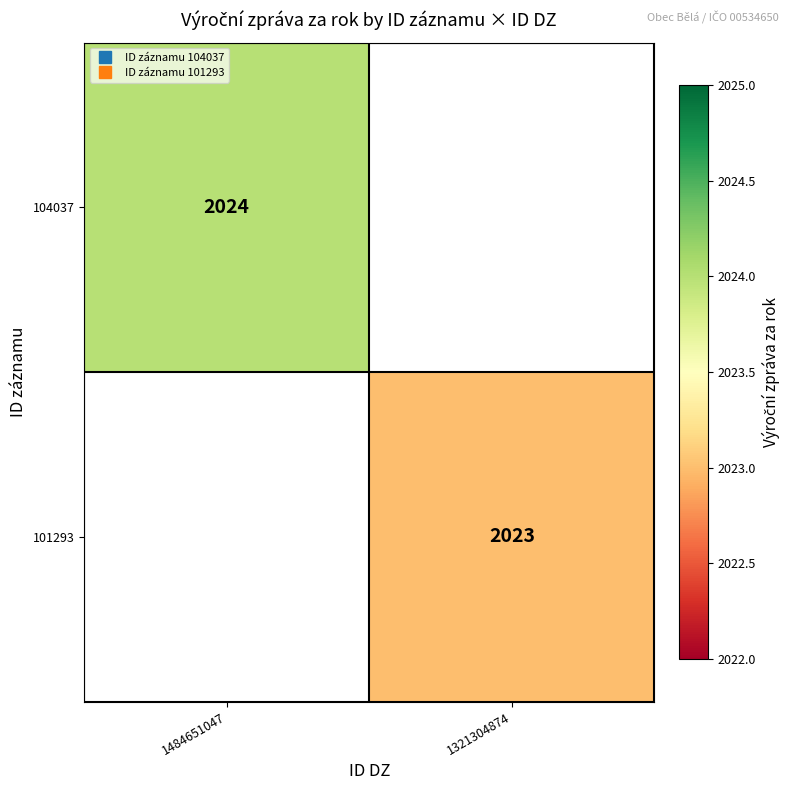

What is the smallest value displayed?

2023.0